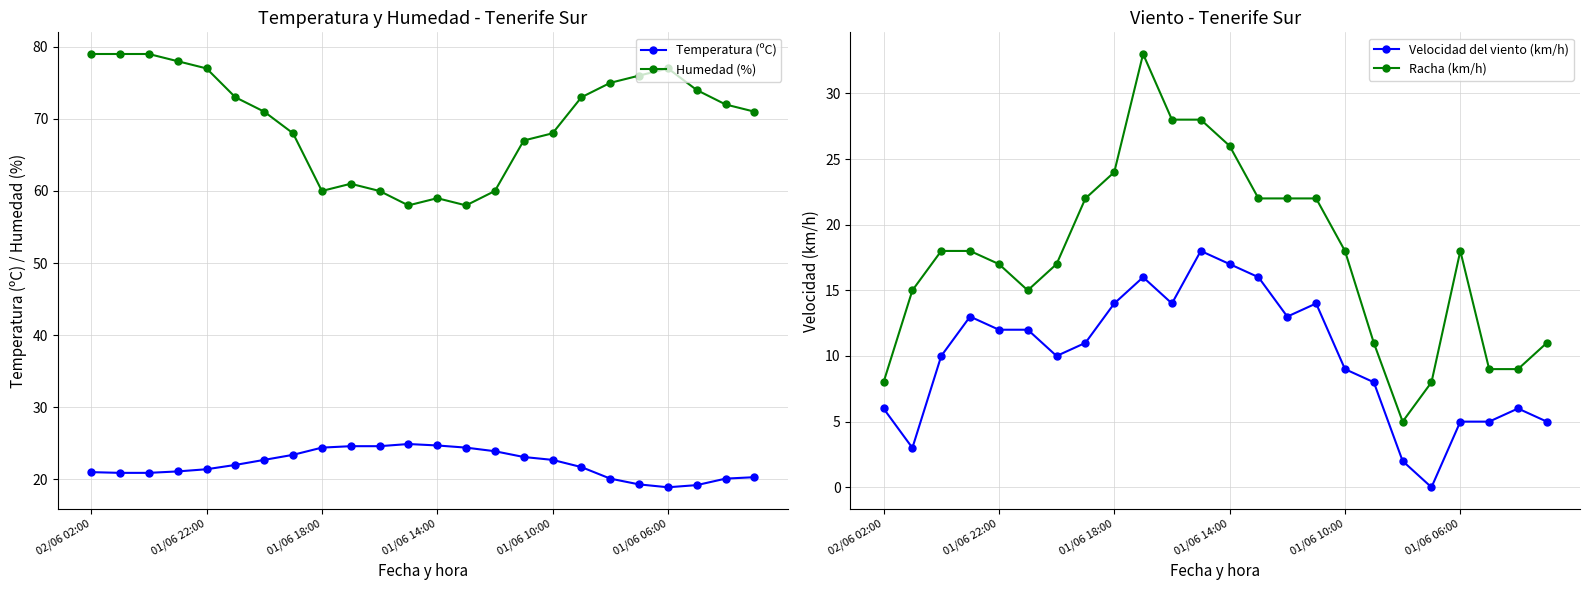

What is the maximum value for Velocidad del viento (km/h)?

18